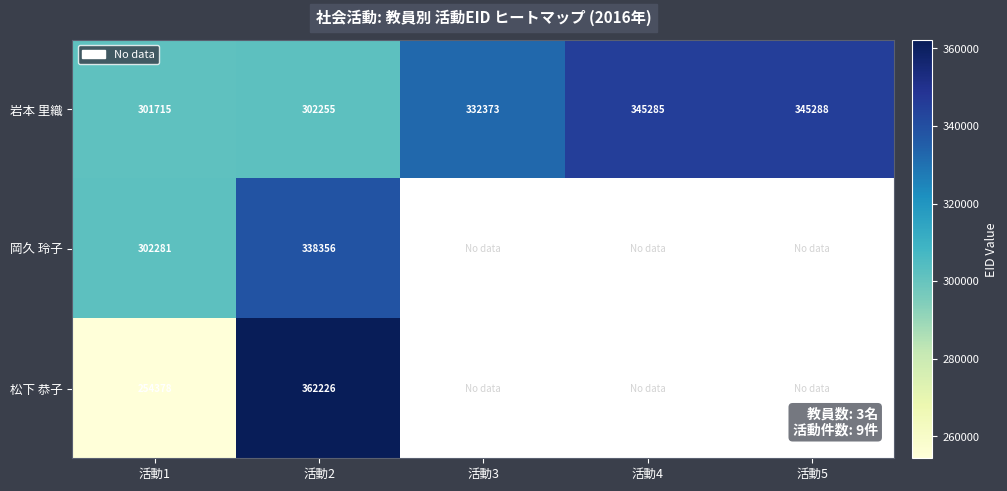

List the labels in order of 岩本 里織 value, smallest first.

活動1, 活動2, 活動3, 活動4, 活動5